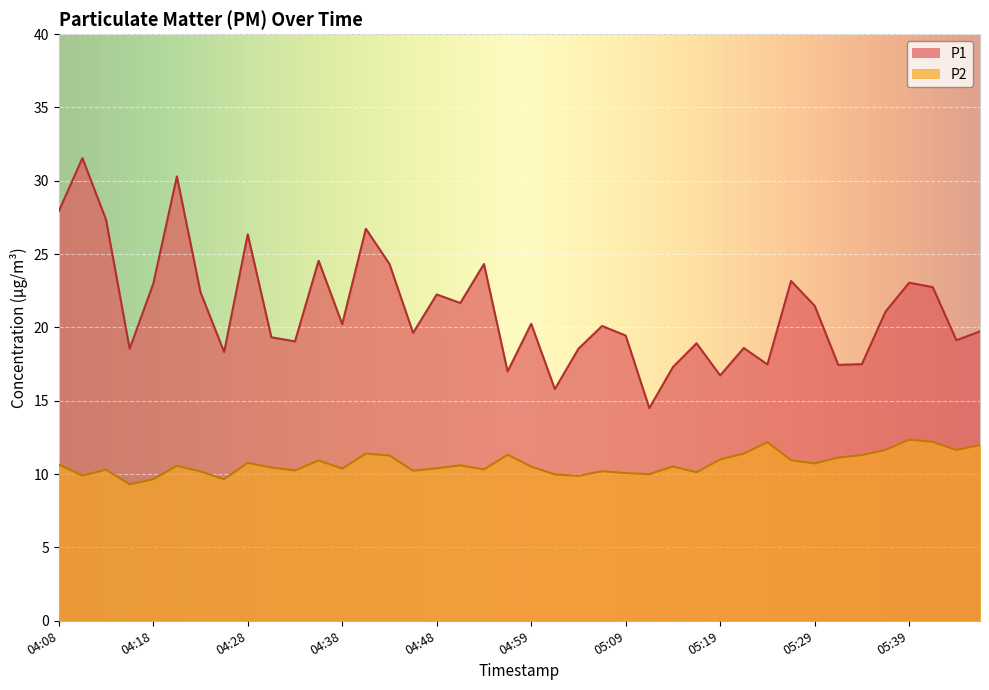

Reading left to right, extract all data points from this chart.

P1: 27.9	31.6	27.4	18.6	23.0	30.3	22.4	18.3	26.4	19.3	19.1	24.6	20.2	26.7	24.3	19.6	22.2	21.7	24.3	17.0	20.2	15.8	18.6	20.1	19.4	14.5	17.3	18.9	16.7	18.6	17.5	23.2	21.5	17.4	17.5	21.1	23.1	22.8	19.1	19.7
P2: 10.7	9.9	10.3	9.3	9.7	10.6	10.2	9.7	10.8	10.4	10.2	10.9	10.4	11.4	11.3	10.2	10.4	10.6	10.3	11.3	10.5	10.0	9.9	10.2	10.1	10.0	10.5	10.1	11.0	11.4	12.2	10.9	10.7	11.1	11.3	11.7	12.3	12.2	11.7	12.0